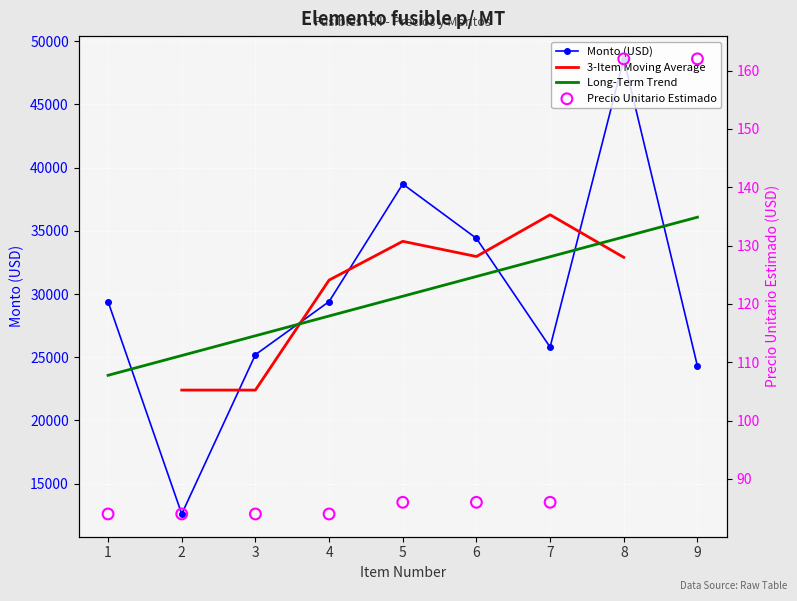

At how many categories does at least one series exceed 22423?

8